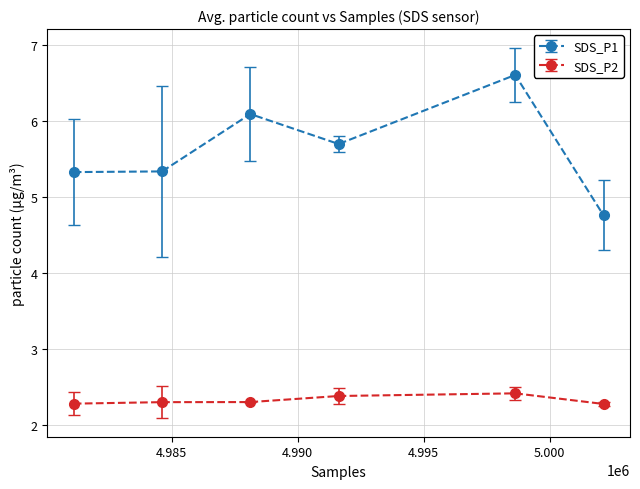

Which series has the largest total across all categories?

SDS_P1